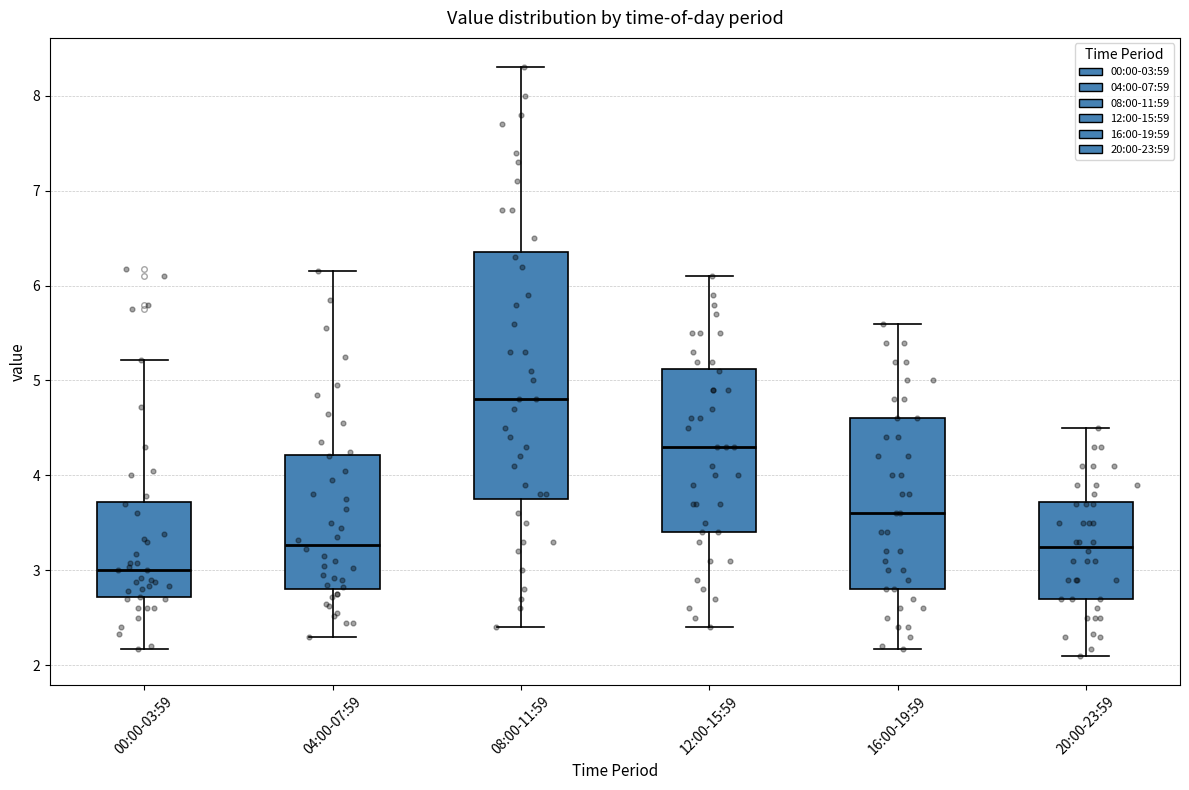

Which box has the highest median line?

08:00-11:59